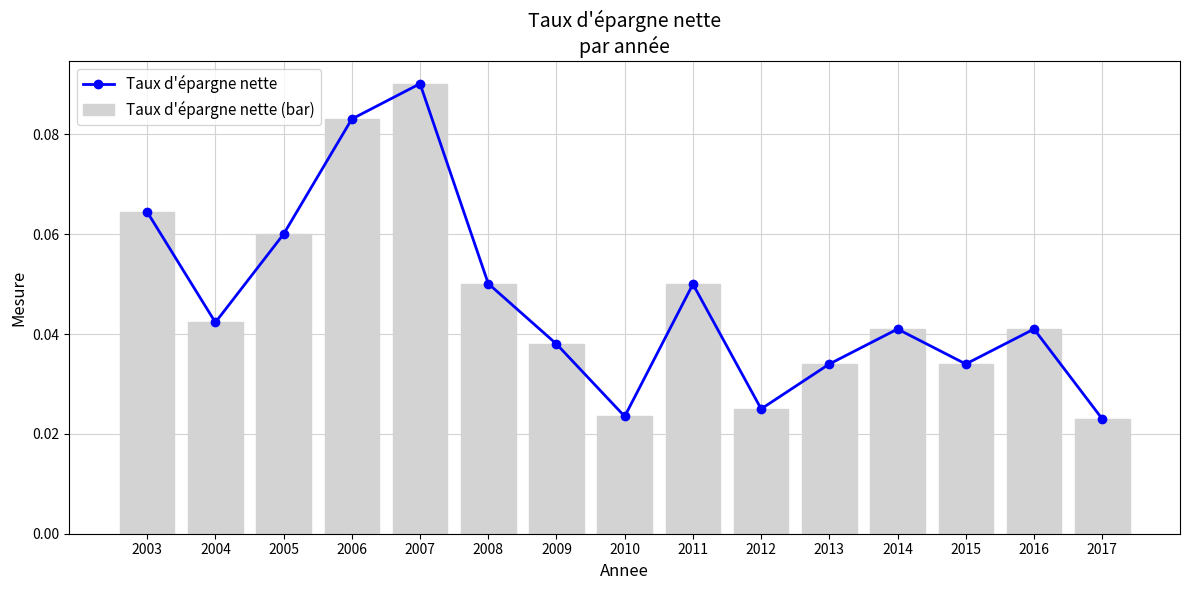

What is the value of the Taux d'épargne nette bar at the 1st from the left?

0.1